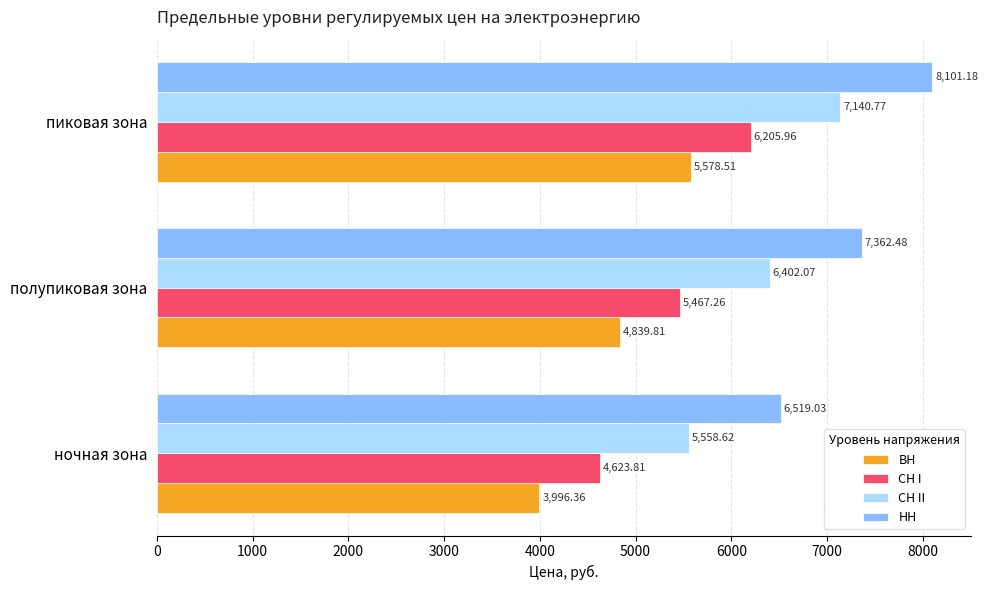

Which category has the highest value across all series?

пиковая зона